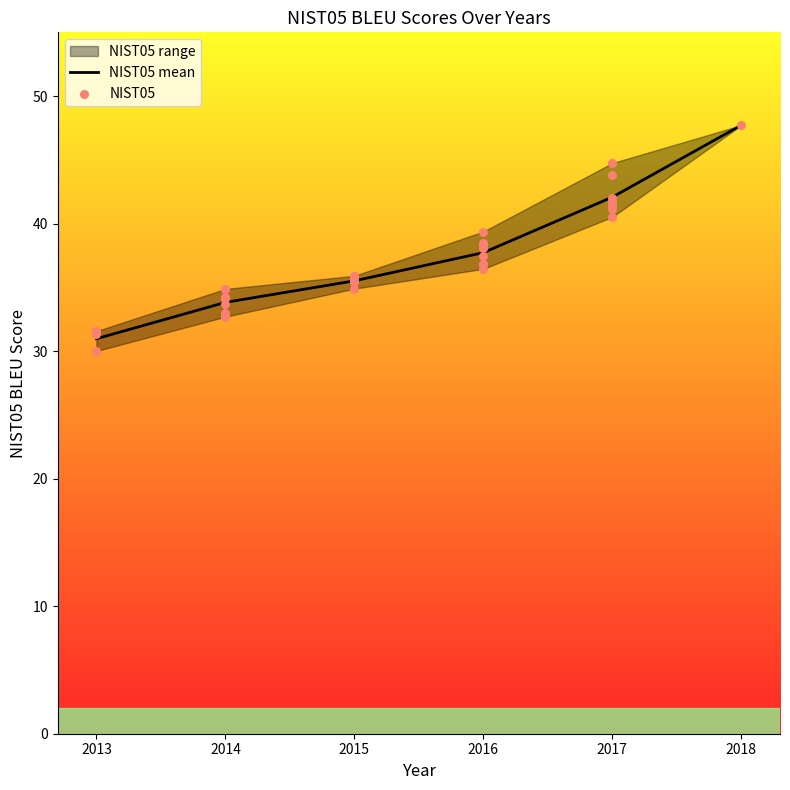

Which has a higher value, 2014 or 2016?

2016